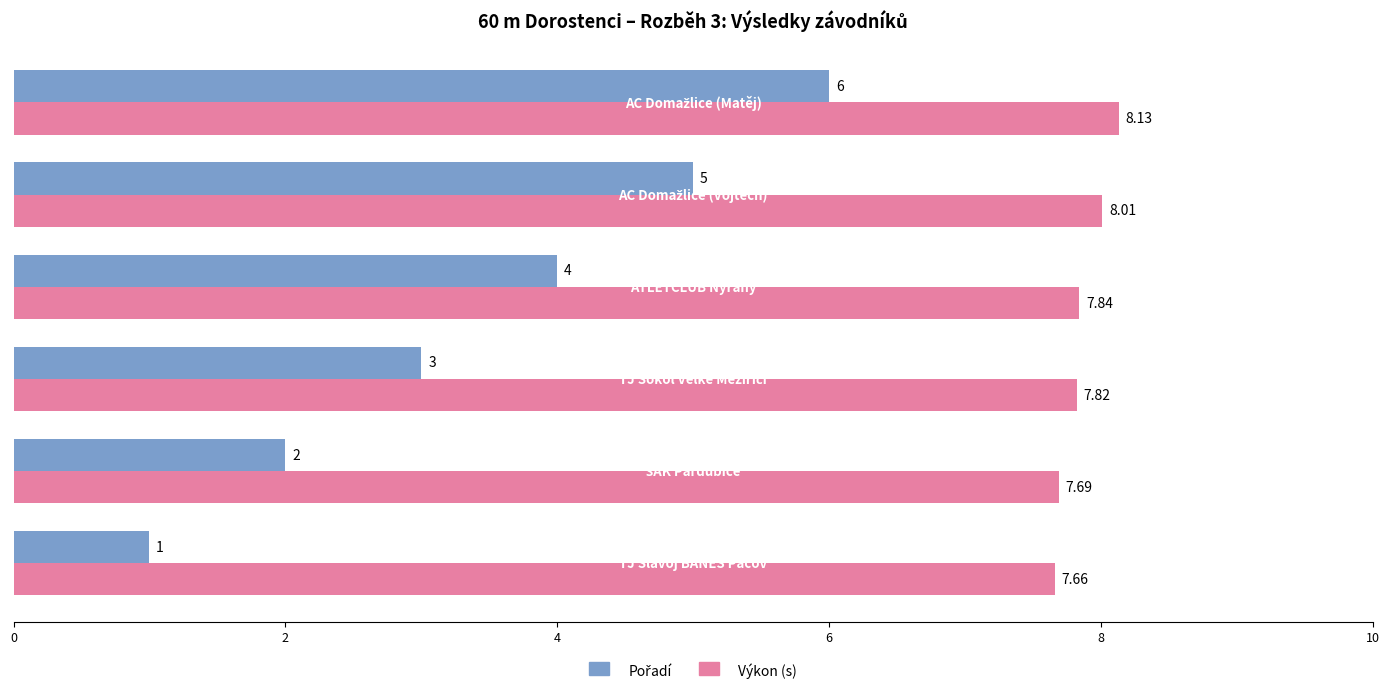

Which series has the largest total across all categories?

Výkon (s)